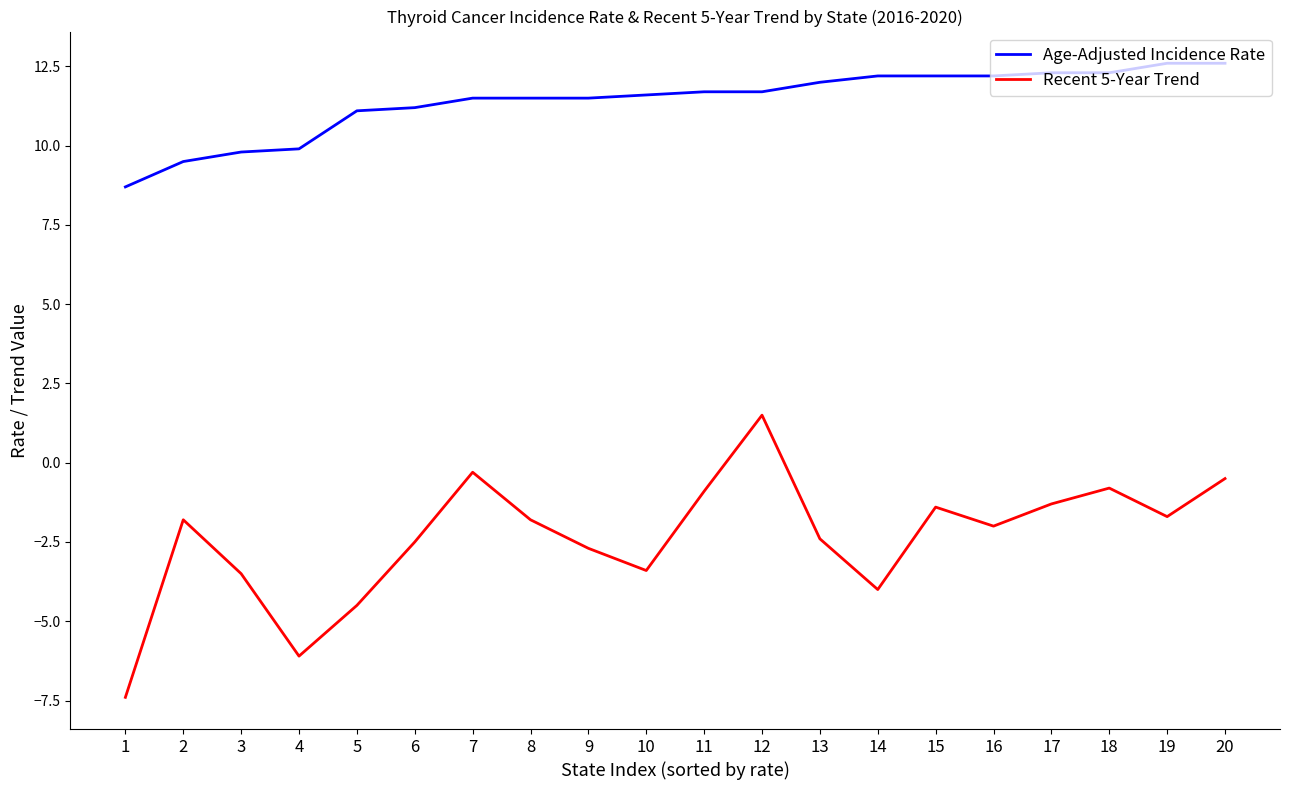

What is the difference between the highest and lowest values at 5?

15.6